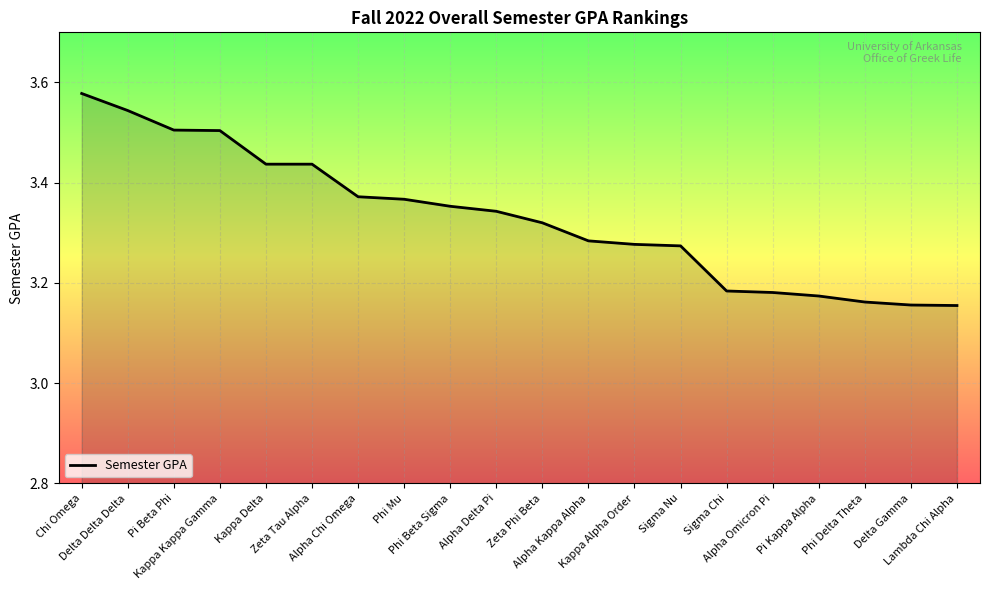

What is the value of the 18th point from the left?

3.2